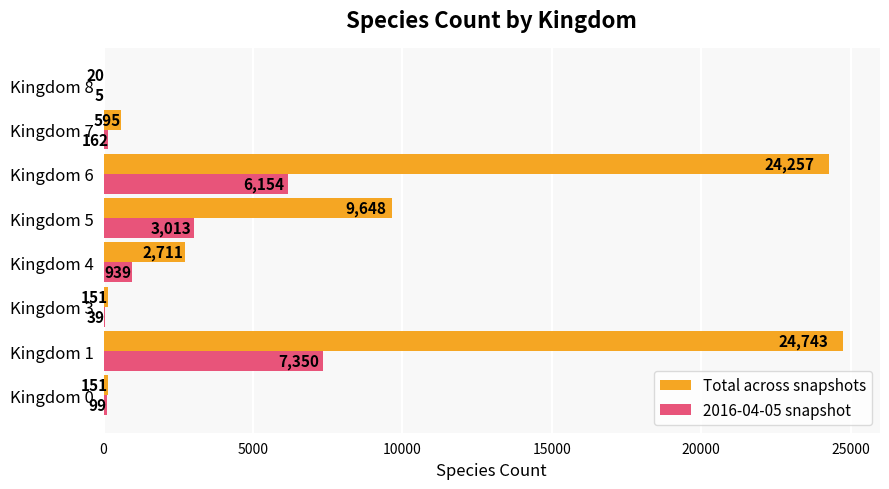

The 2016-04-05 snapshot series shows 5 at Kingdom 8. True or false?

True